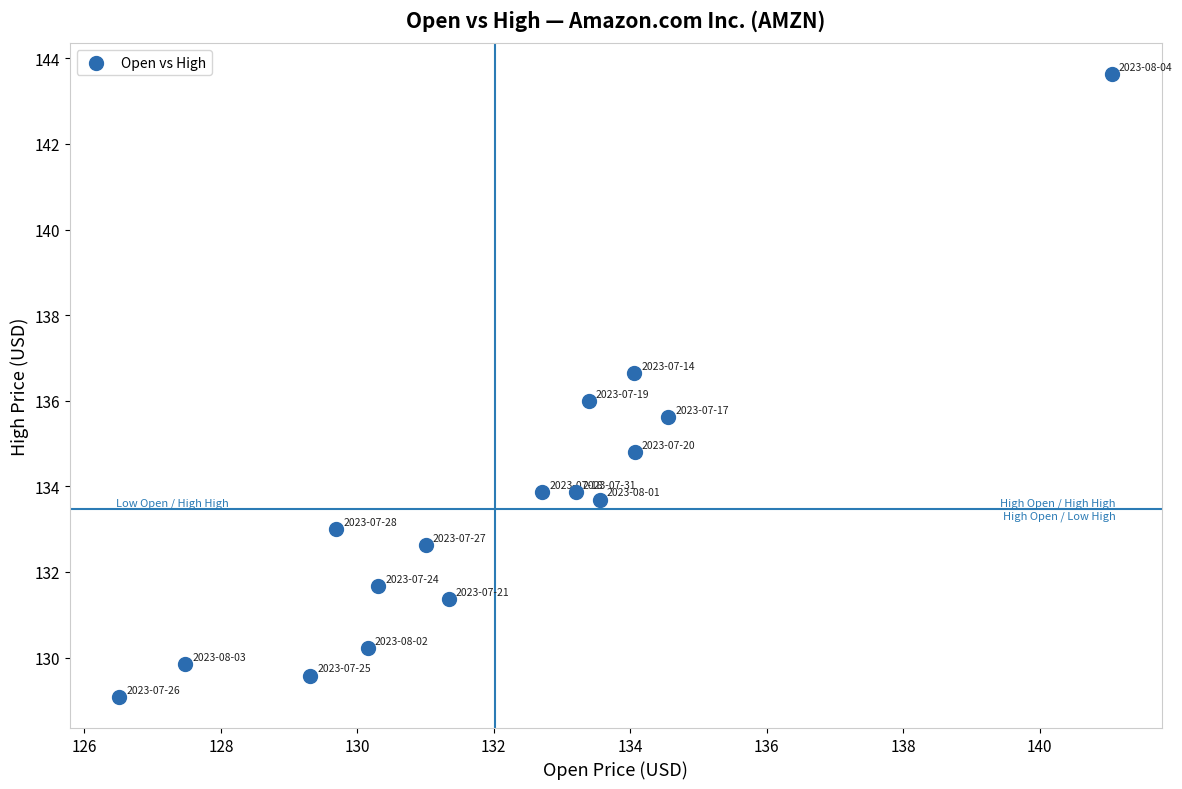

What is the range of X values (max minus min)?

14.5